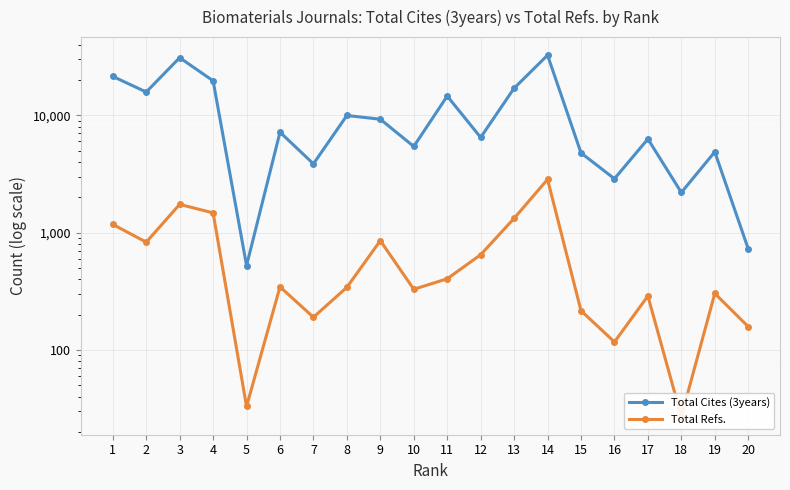

At which label does Total Cites (3years) reach its minimum?

5